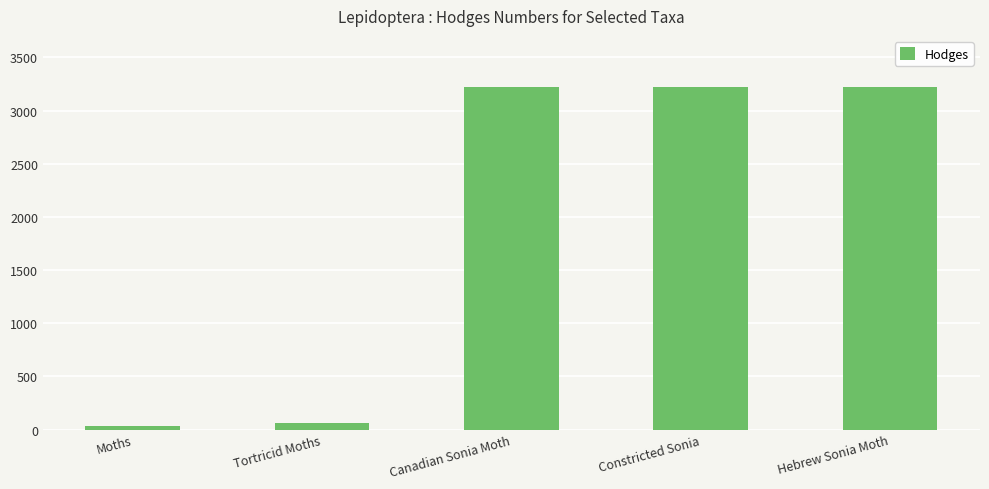

What is the difference between the values at Tortricid Moths and Moths?

33.1